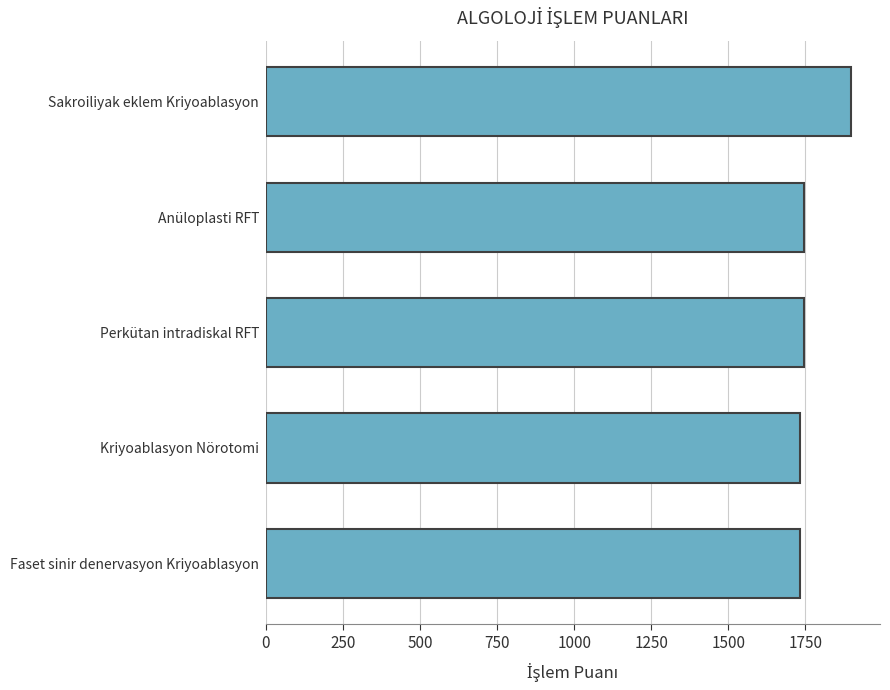

What value does the data have at Perkütan intradiskal RFT?

1745.4